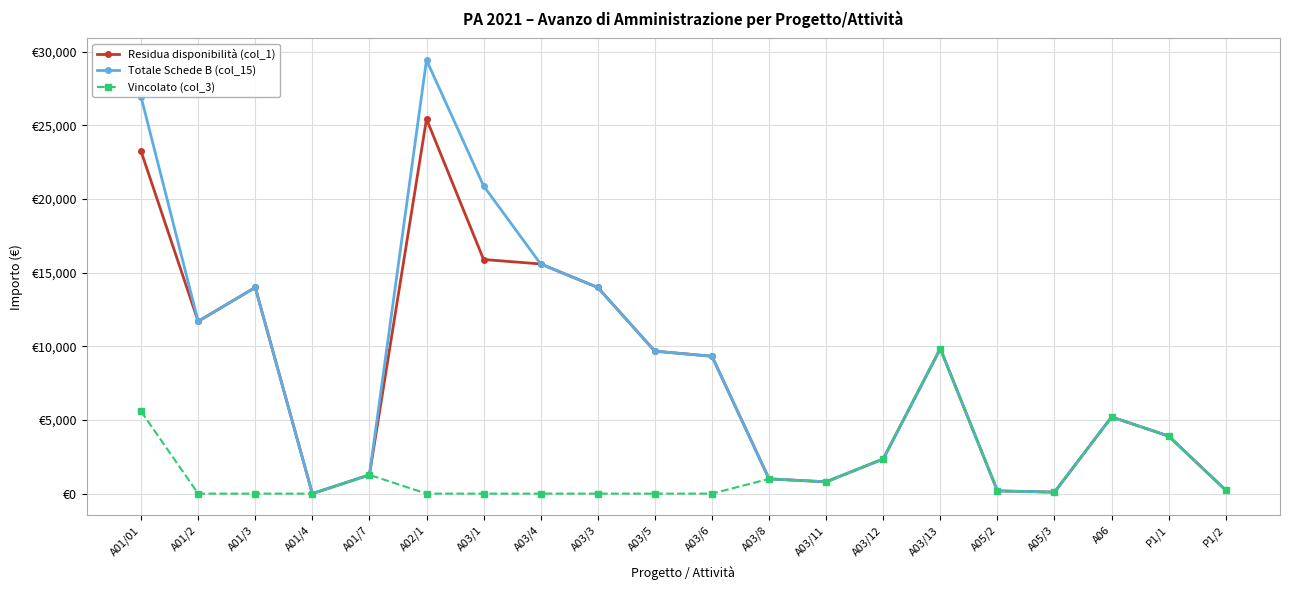

What is the value of the Residua disponibilità (col_1) point at the 13th from the left?

800.0